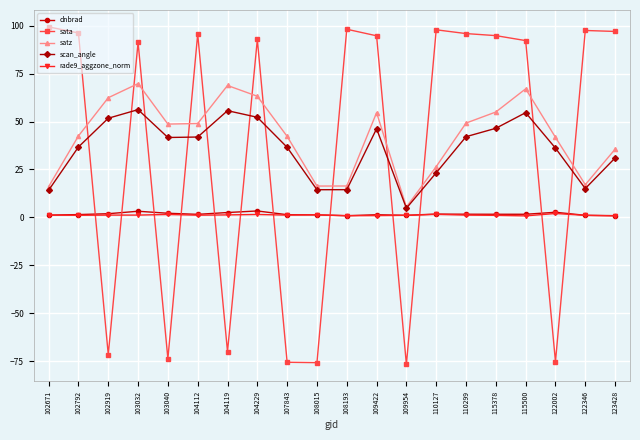

At which label does sata first exceed 94?

102671